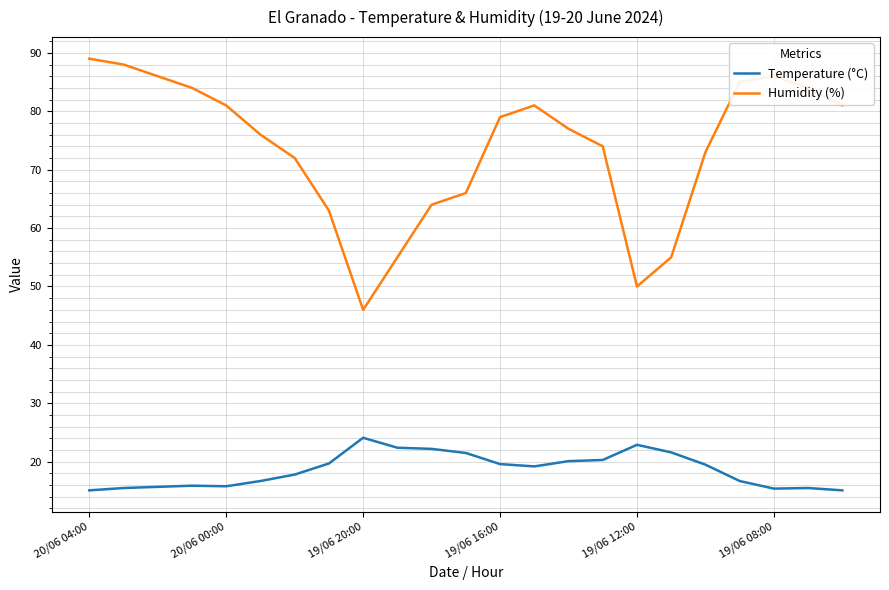

Which series has the widest spread of values?

Humidity (%)